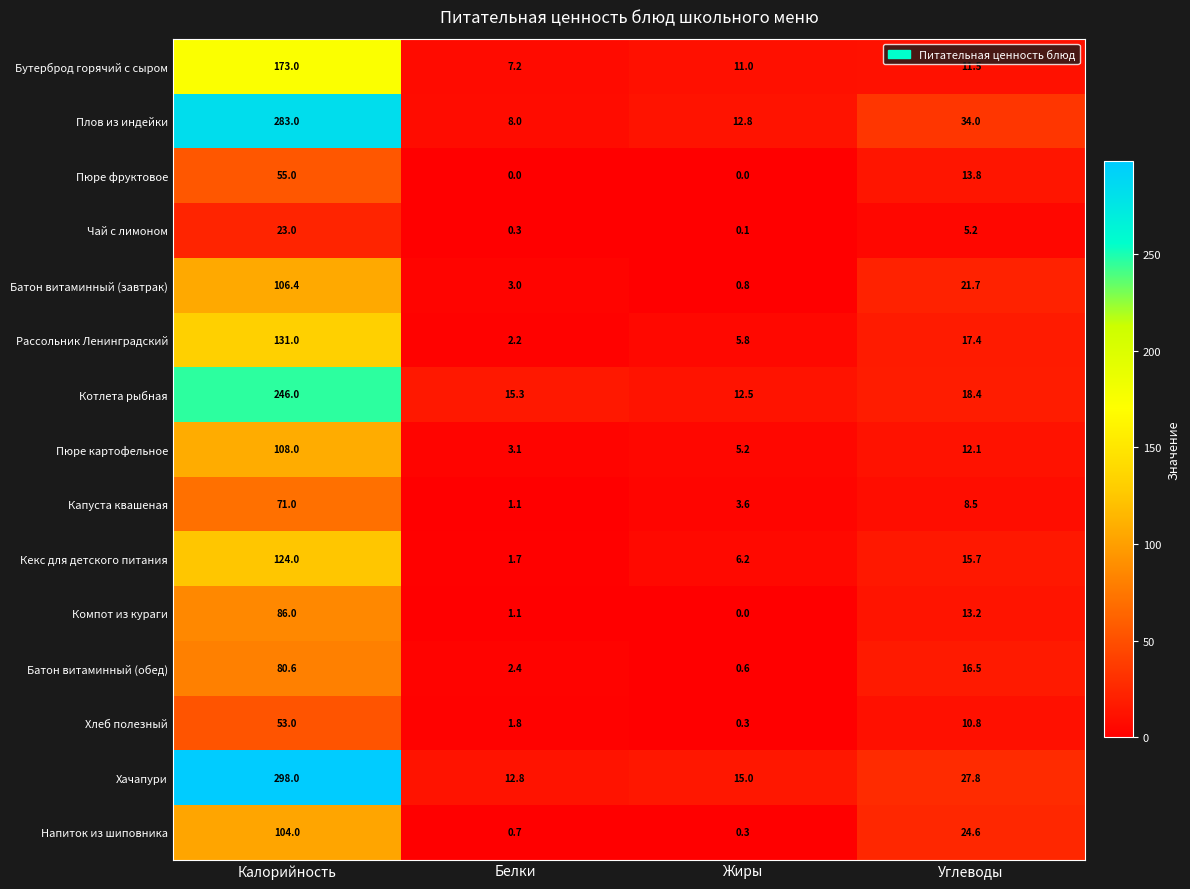

Count the number of data series in this chart.

15